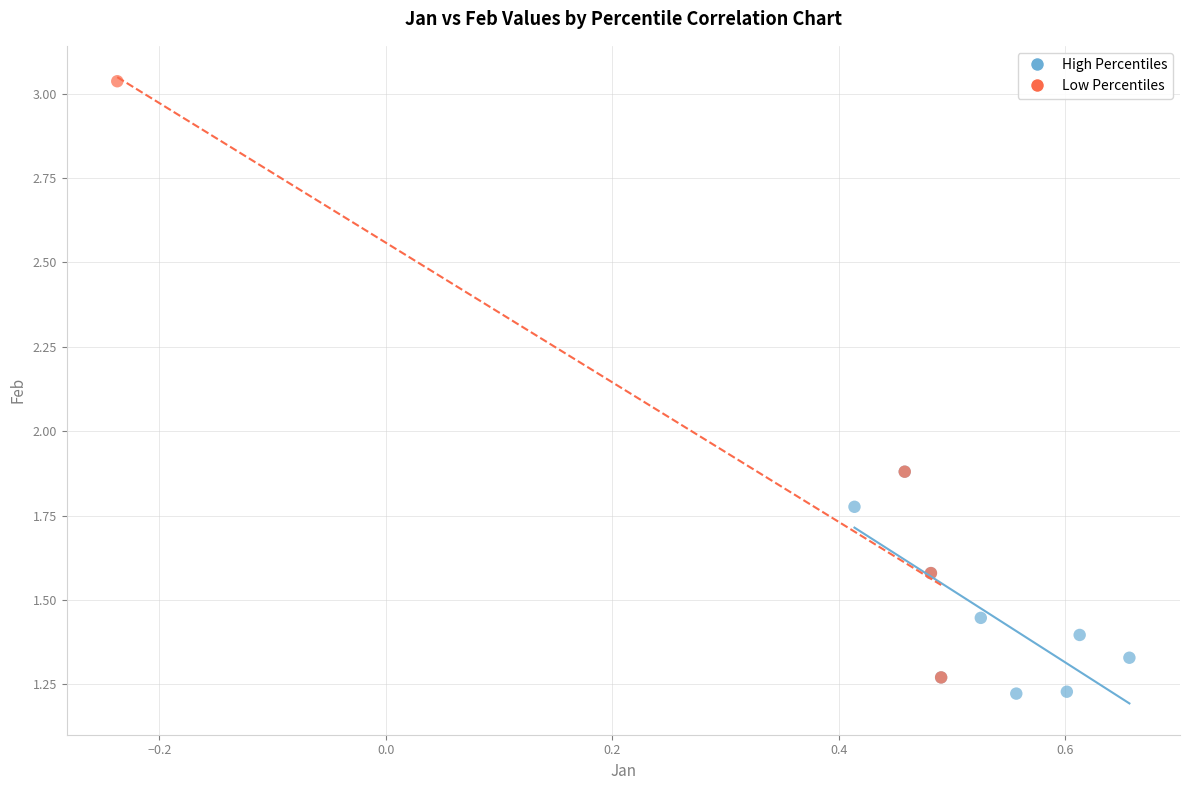

Which series has the widest spread of Y values?

Low Percentiles